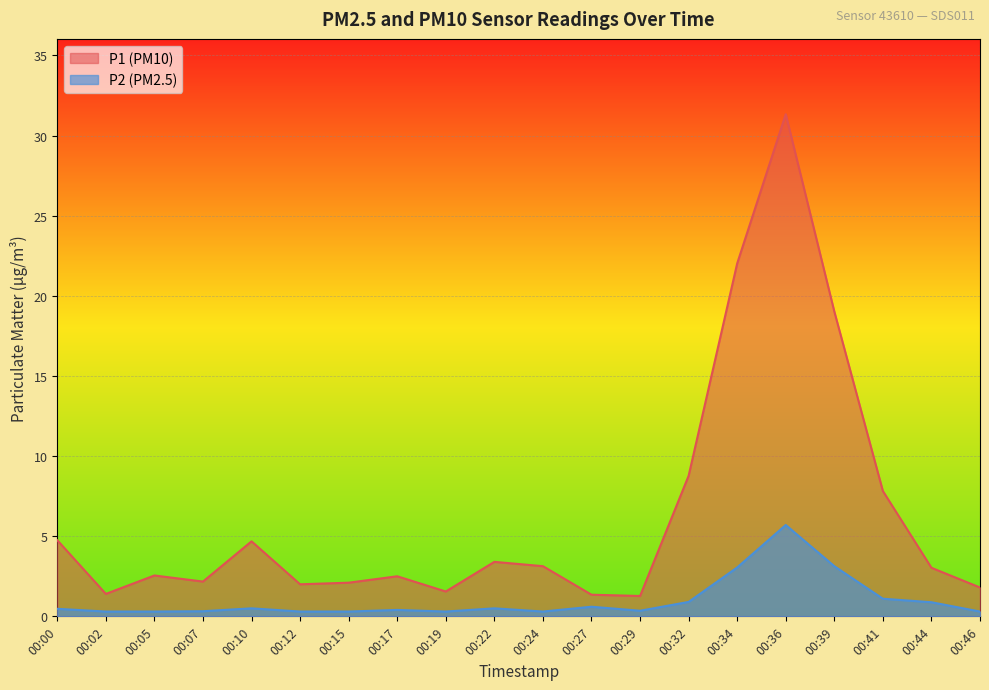

What is the difference between the P1 values at 00:17 and 00:12?

0.5